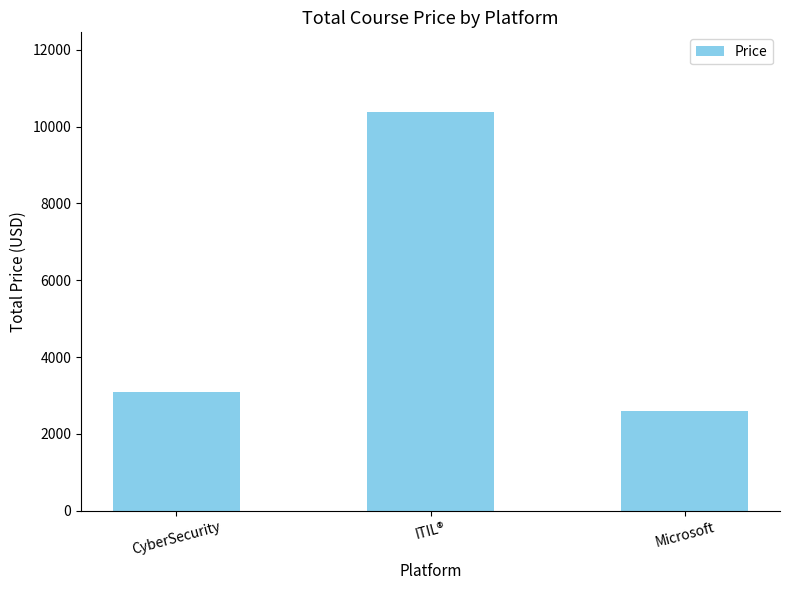

What position from the right is ITIL®?

2